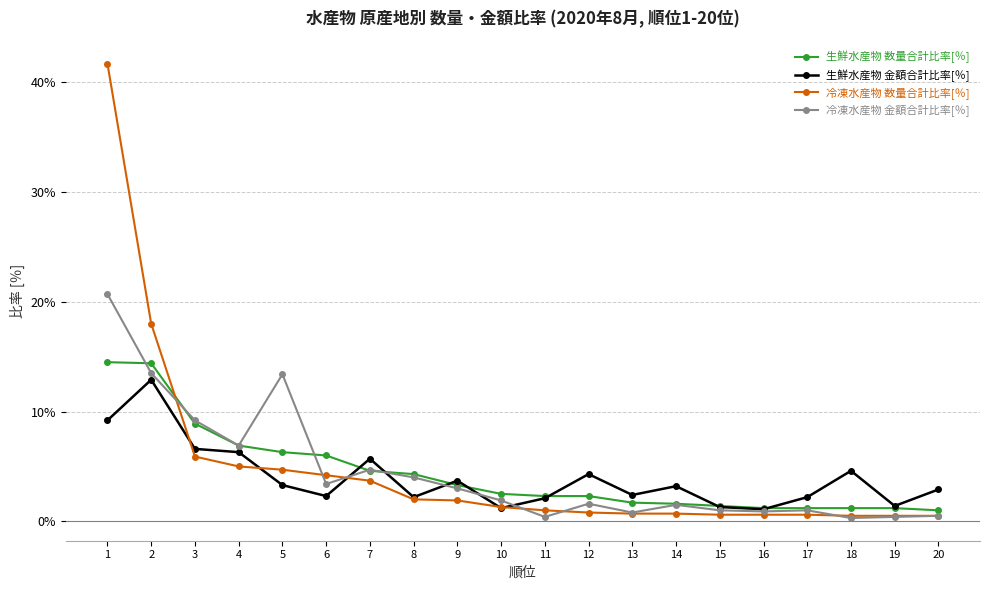

What is the difference between the maximum and minimum values in the 冷凍水産物 金額合計比率[％] series?

20.4